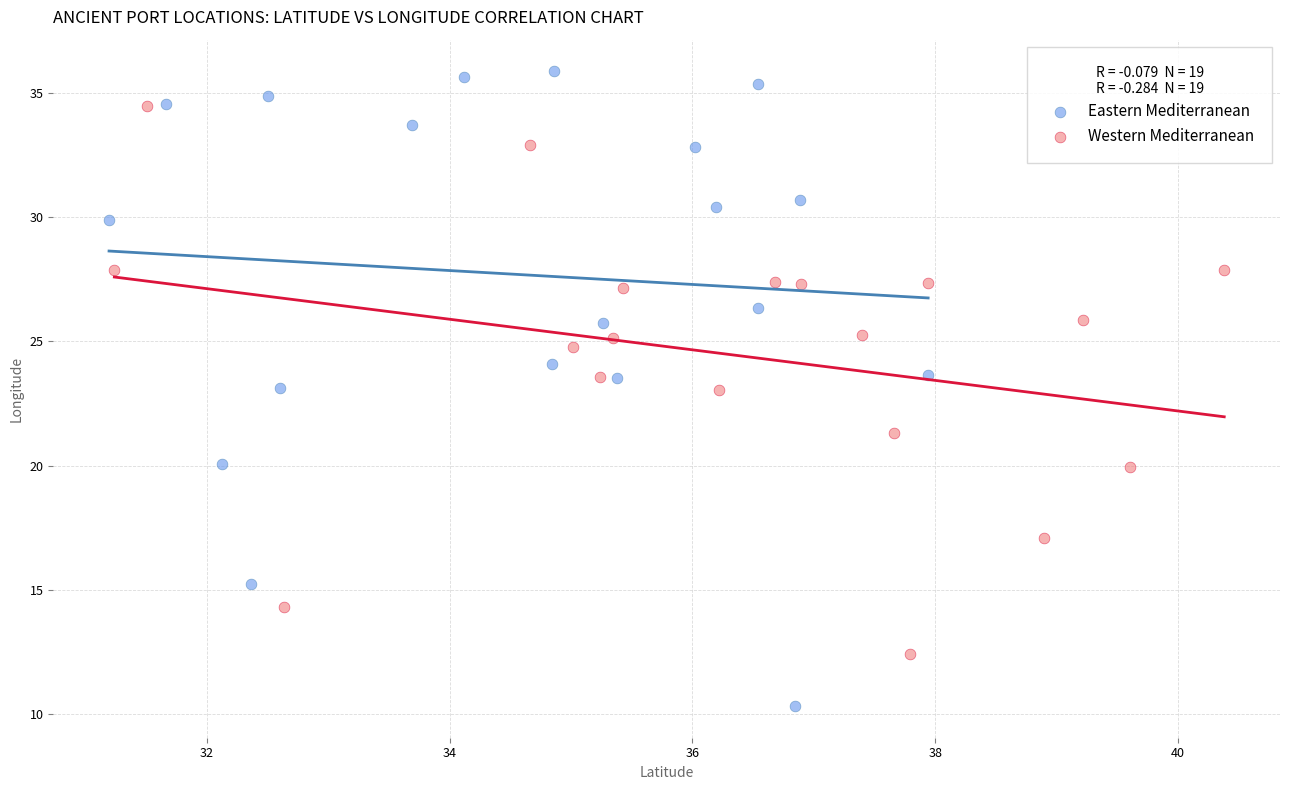

Which series contains the lowest Y value?

Eastern Mediterranean